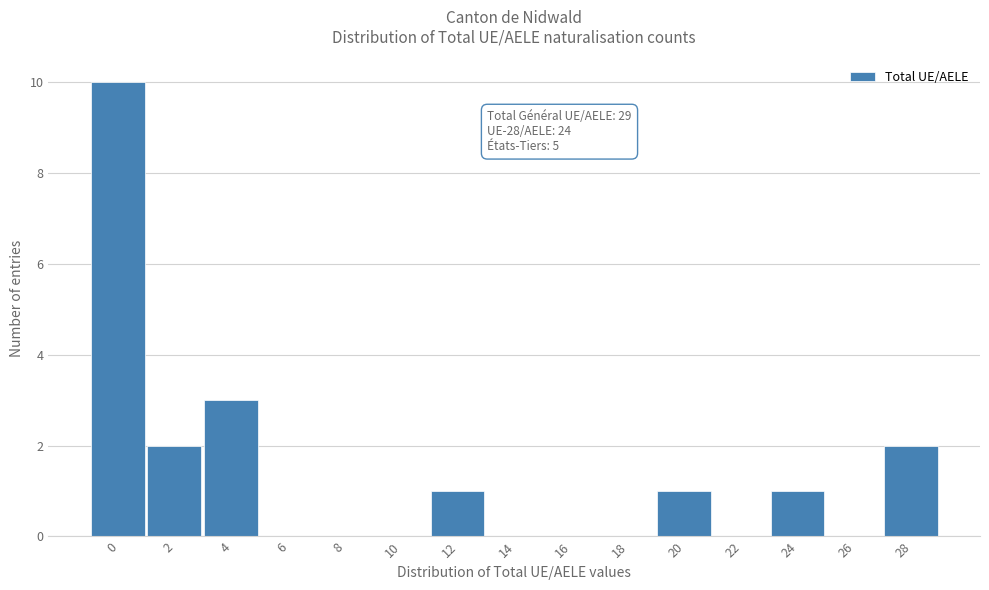

Reading right to left, transcribe all the data shown in this chart.

28=2	26=0	24=1	22=0	20=1	18=0	16=0	14=0	12=1	10=0	8=0	6=0	4=3	2=2	0=10